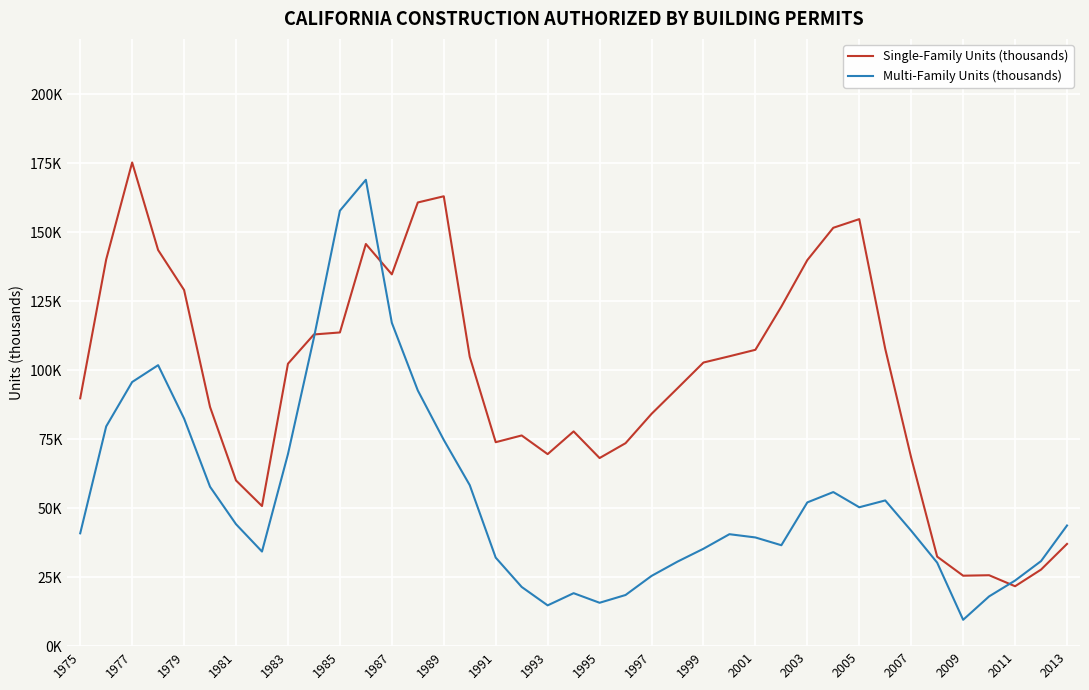

What is the difference between the maximum and minimum values in the Single-Family Units (thousands) series?

153.5